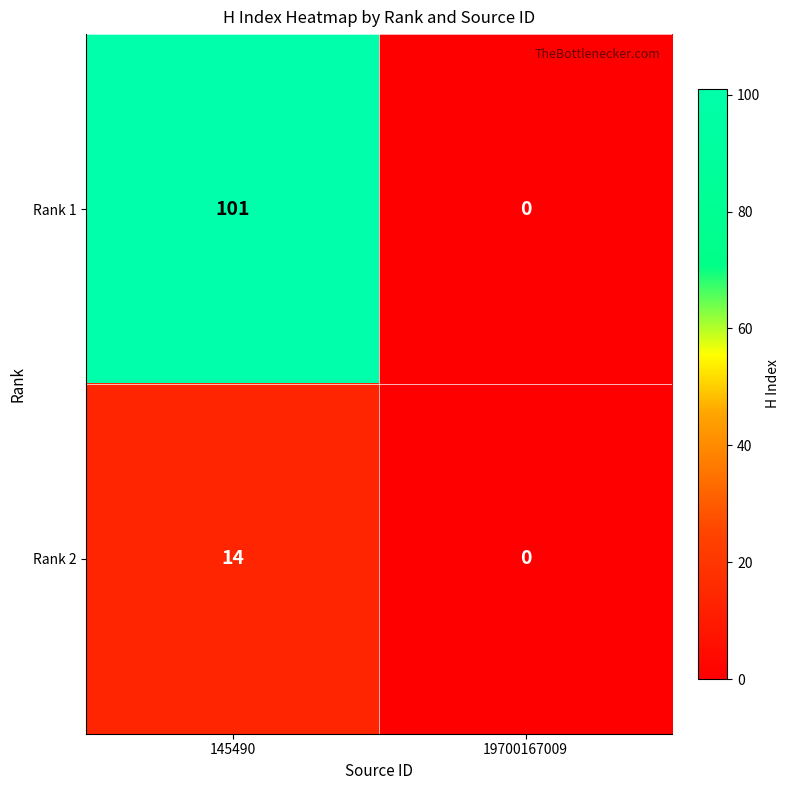

Rank the series at 145490 from lowest to highest value.

Rank 2, Rank 1